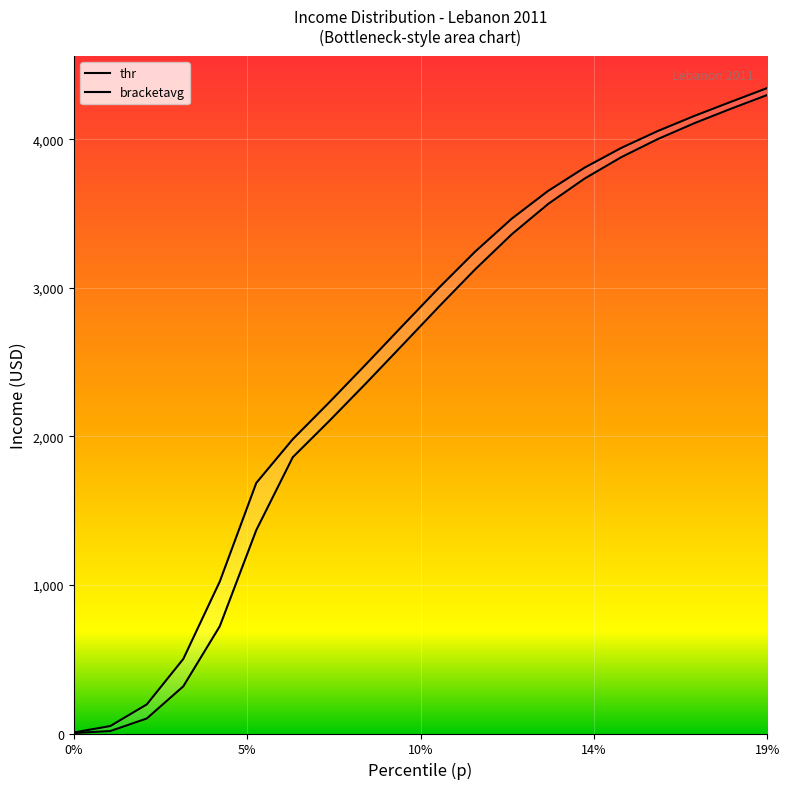

How many data points does each series have?

20